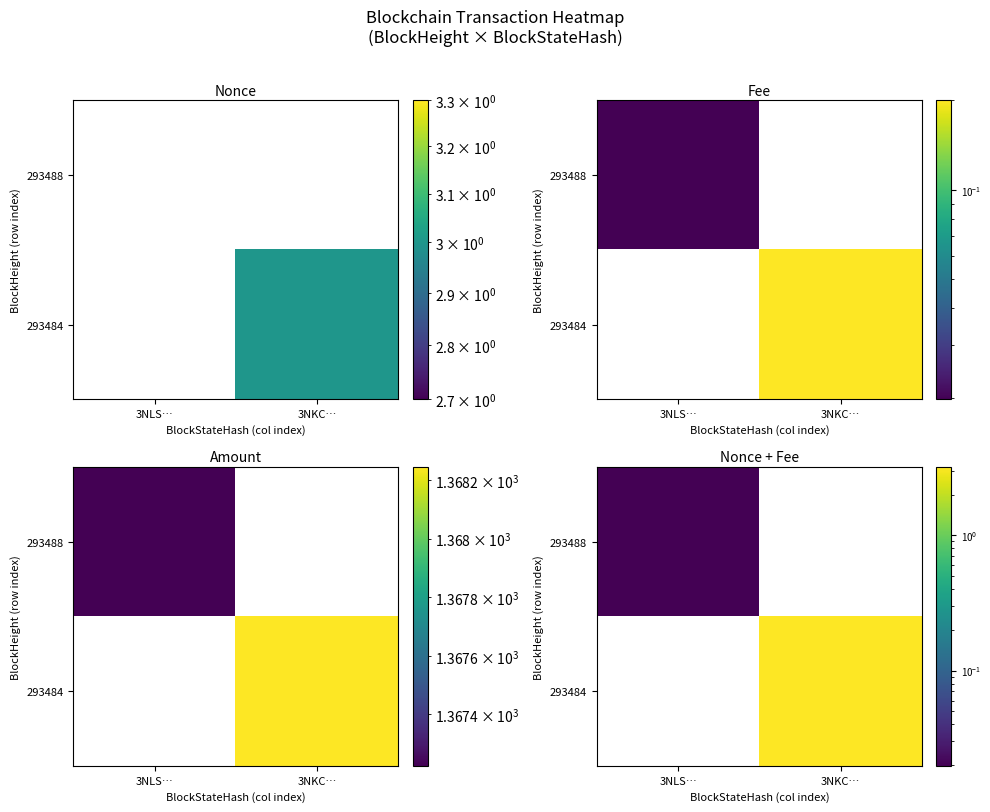

List the labels in order of 293488 value, smallest first.

3NKC…, 3NLS…